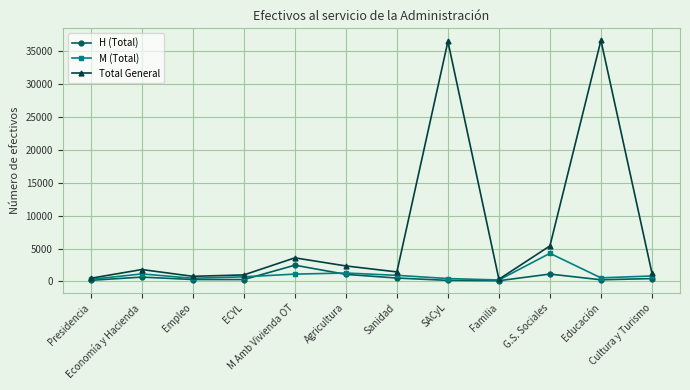

Which series has the widest spread of values?

Total General